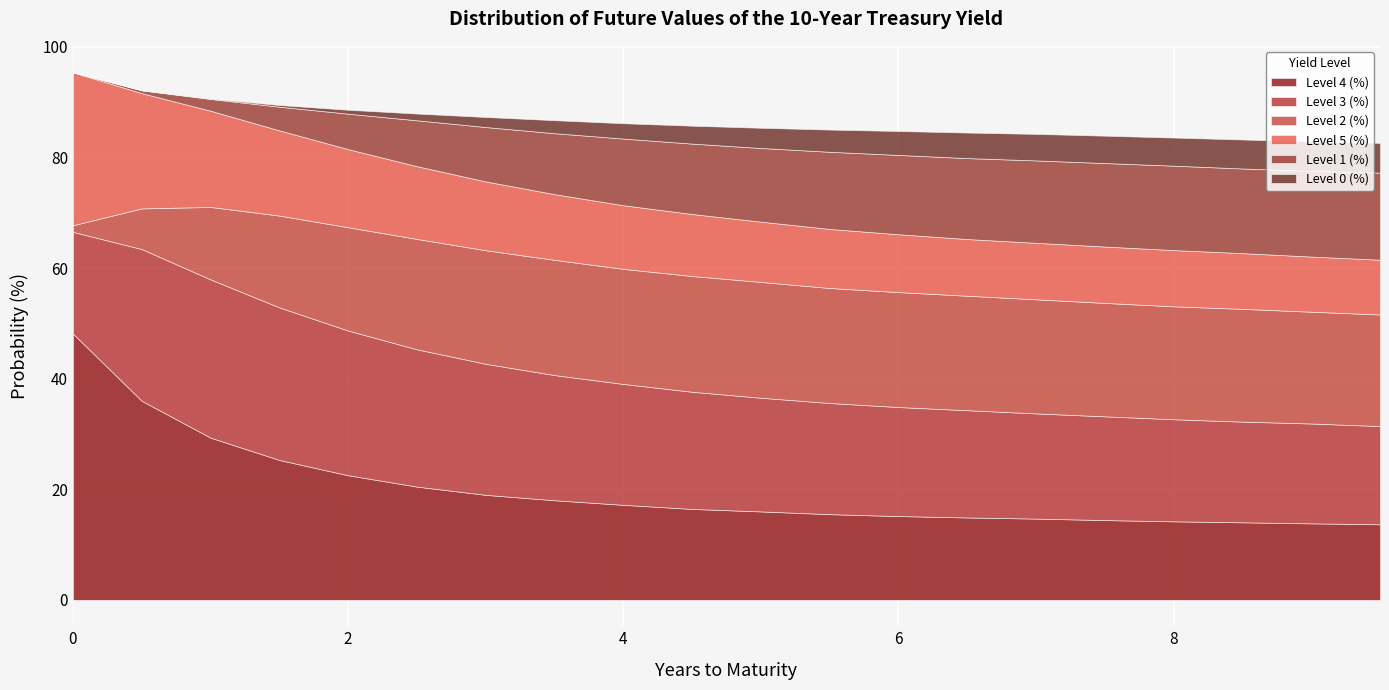

How many lines are shown in the chart?

6